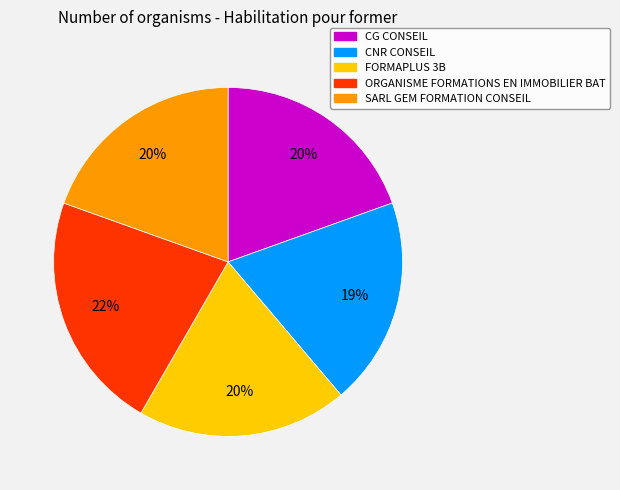

Does any single category account for the majority?

No